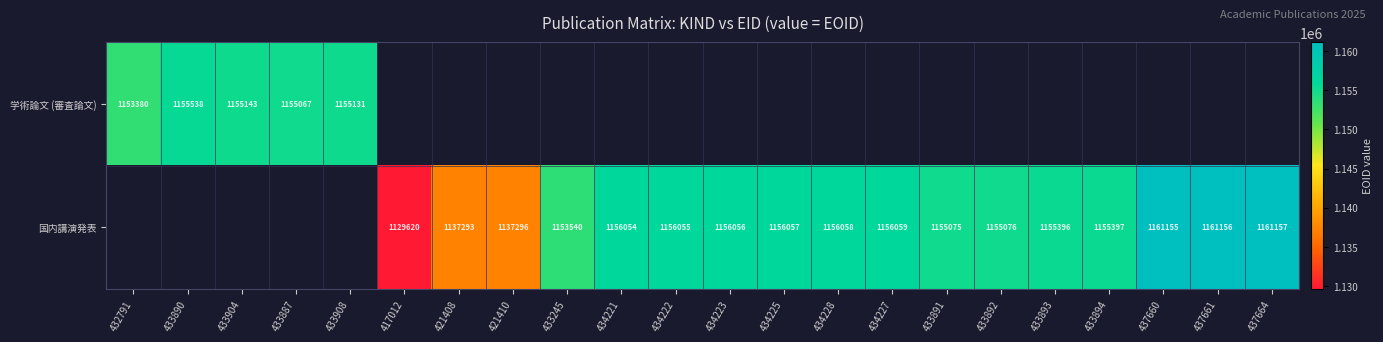

What is the difference between the 国内講演発表 values at 434223 and 421410?

18760